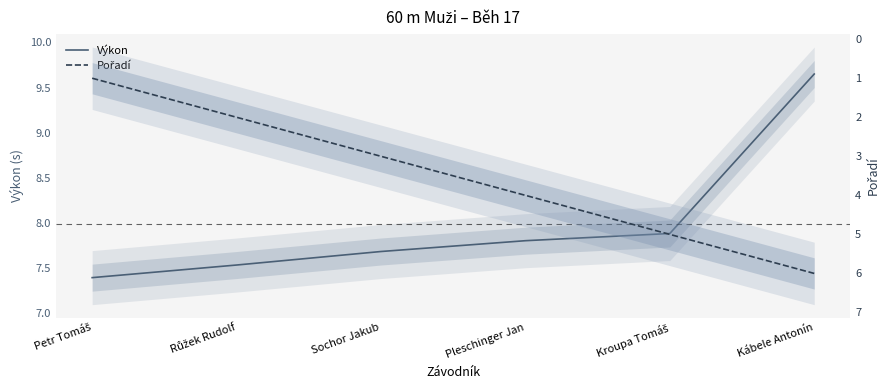

What is the difference between the second highest and minimum values in the Výkon series?

0.5